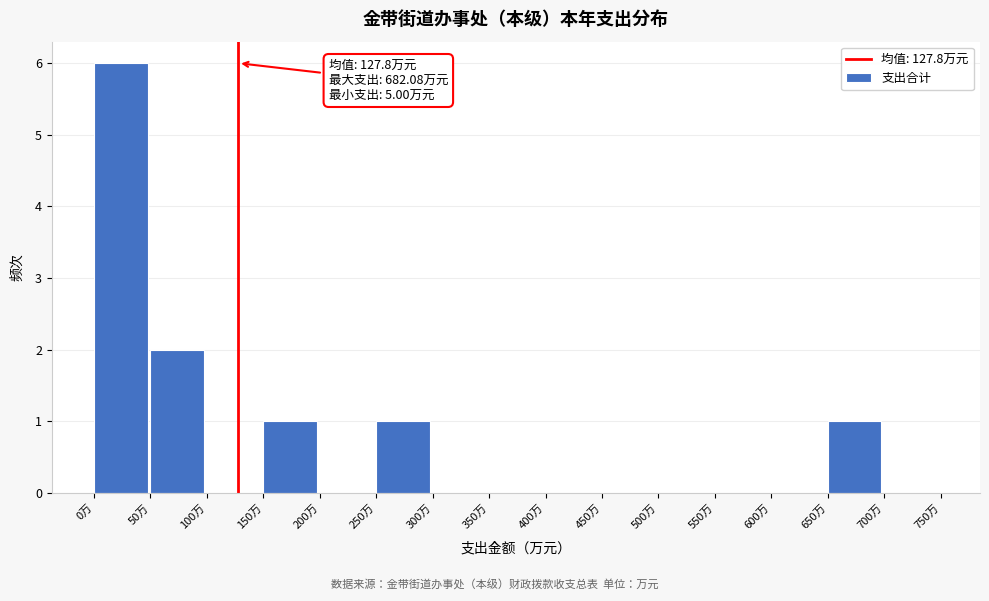

Over which range of the x-axis is the bar tallest?

0 to 50